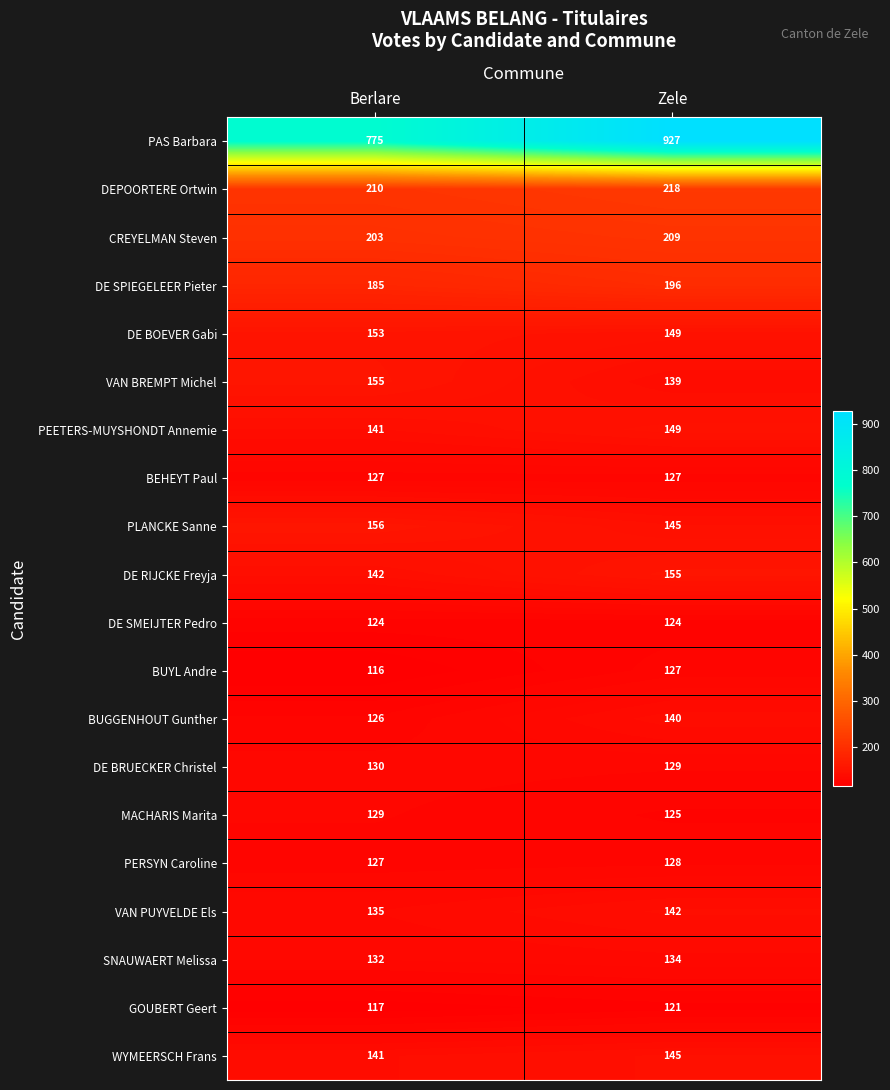

What value does the GOUBERT Geert series have at Berlare?

117